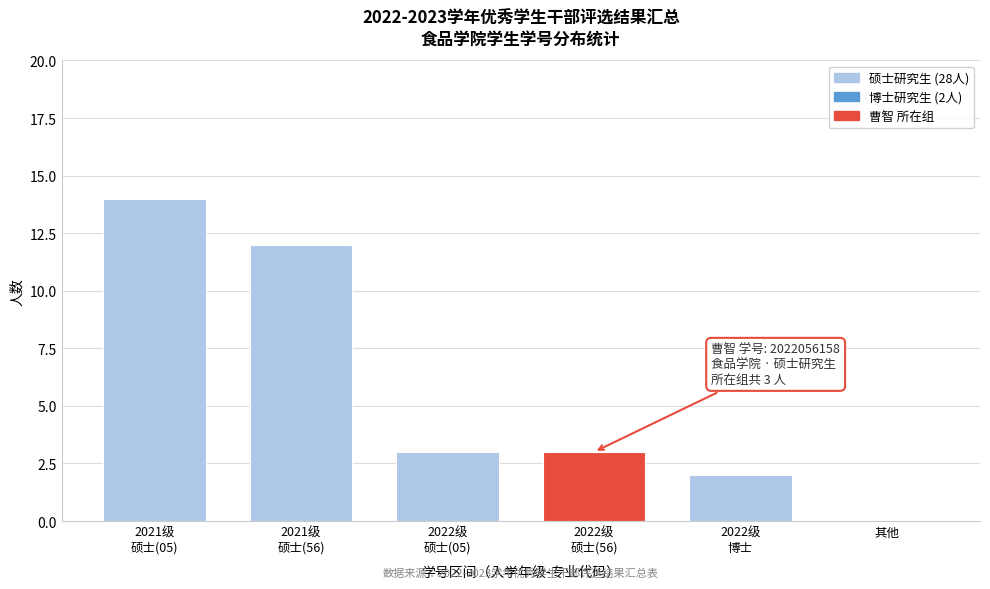

What is the sum of all values?

34